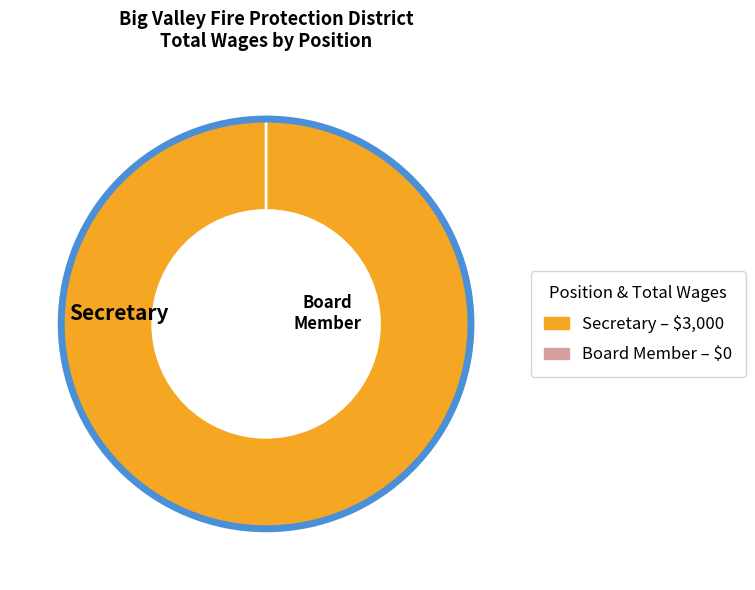

Is the sum of Secretary and Board Member greater than half?

Yes